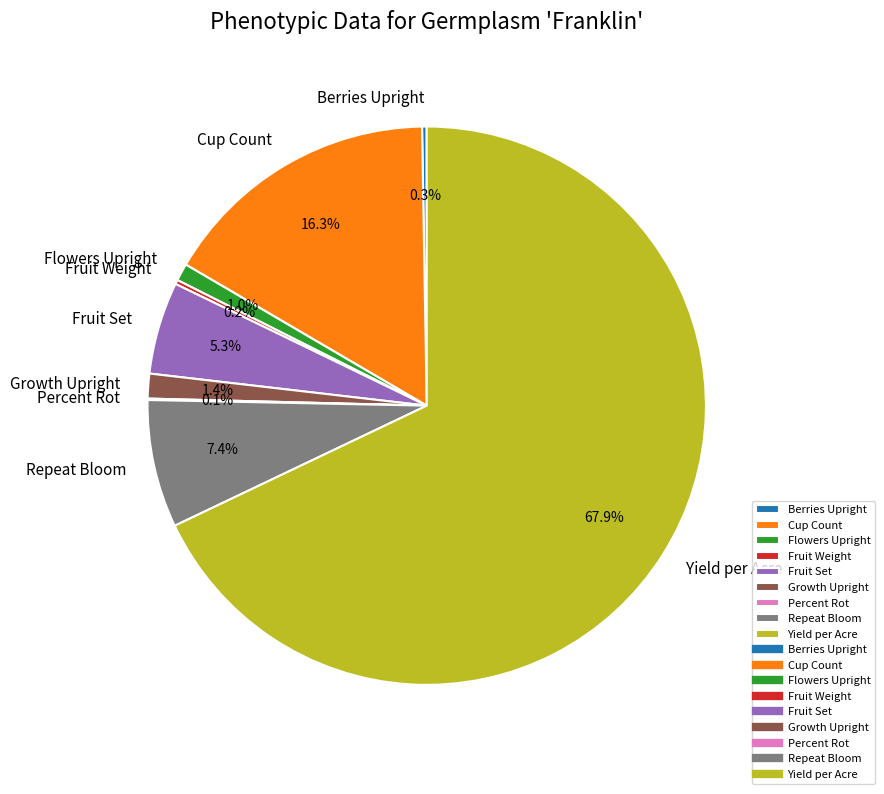

What percentage is NOT represented by Growth Upright?

98.6%